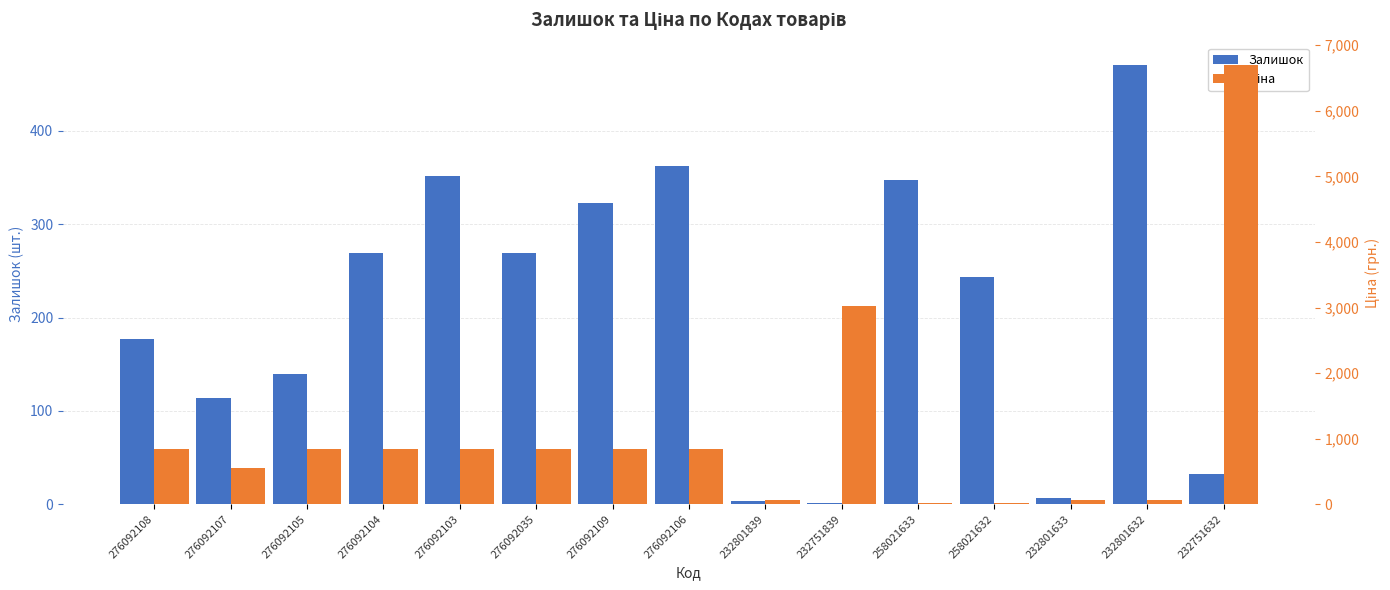

Reading left to right, extract all data points from this chart.

Залишок: 177.0	114.0	140.0	269.0	352.0	269.0	323.0	362.0	3.0	1.0	347.0	243.0	7.0	471.0	32.0
Ціна: 842.3	547.5	842.3	842.3	842.3	842.3	842.3	842.3	58.5	3017.6	15.2	15.2	58.5	58.5	6705.7